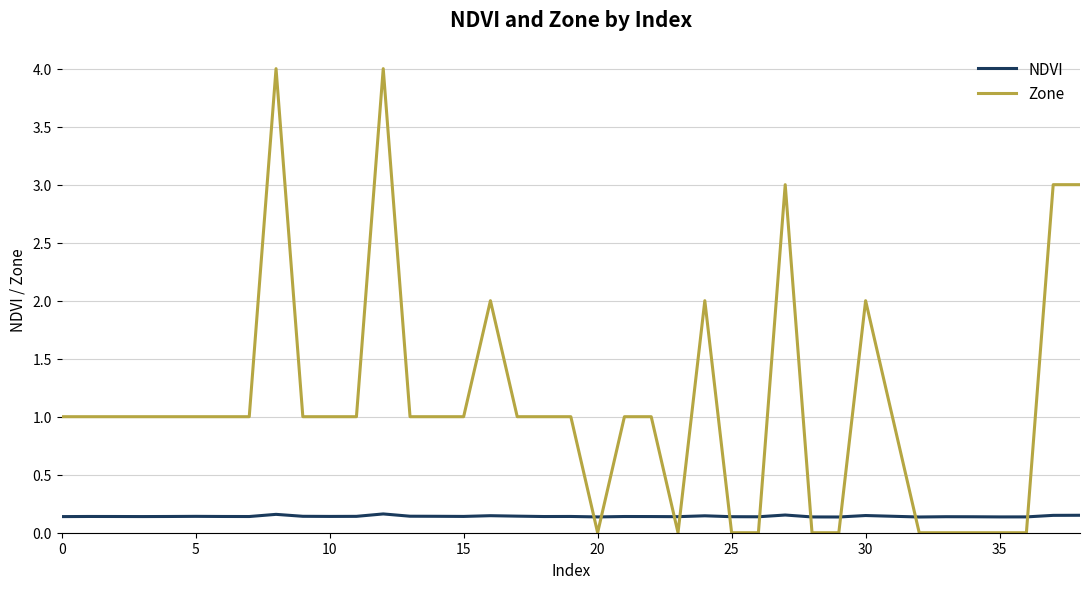

Which series has the widest spread of values?

Zone